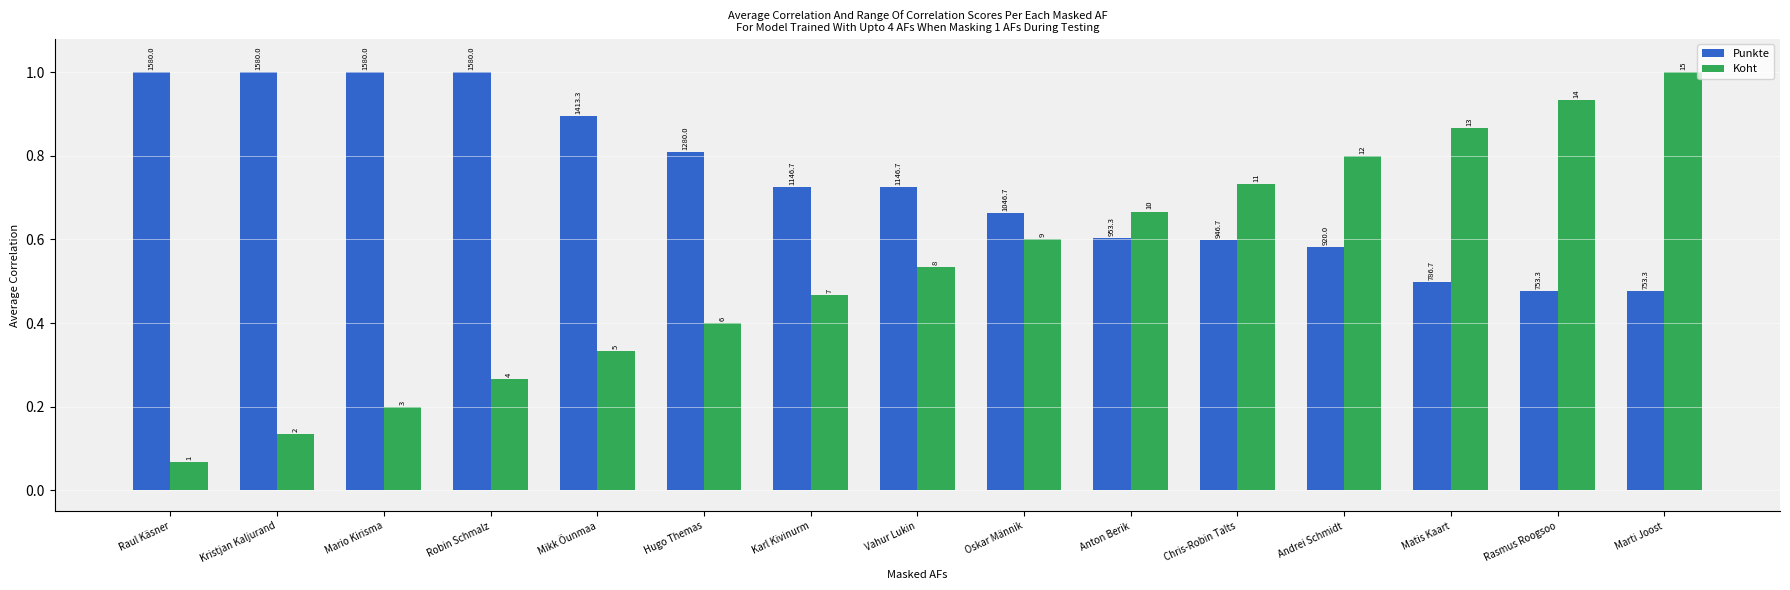

What is the minimum value for Koht?

0.1